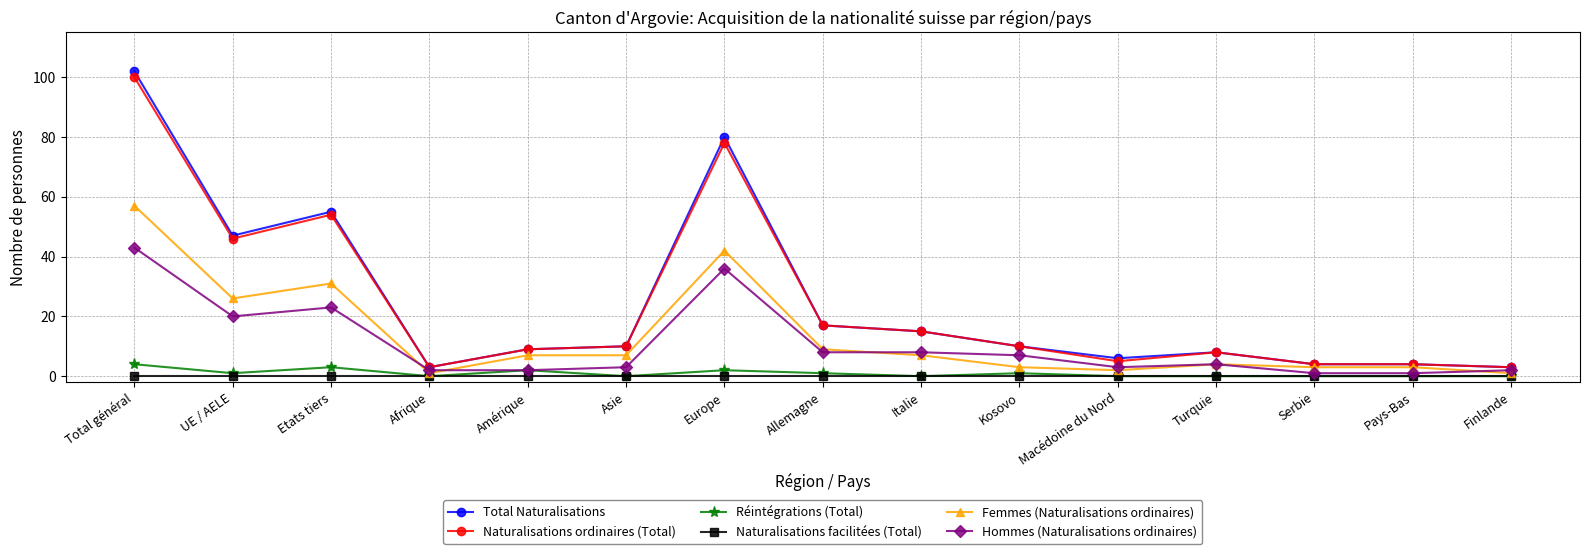

Is the value of Naturalisations facilitées (Total) at Turquie greater than the value of Hommes (Naturalisations ordinaires) at Allemagne?

No